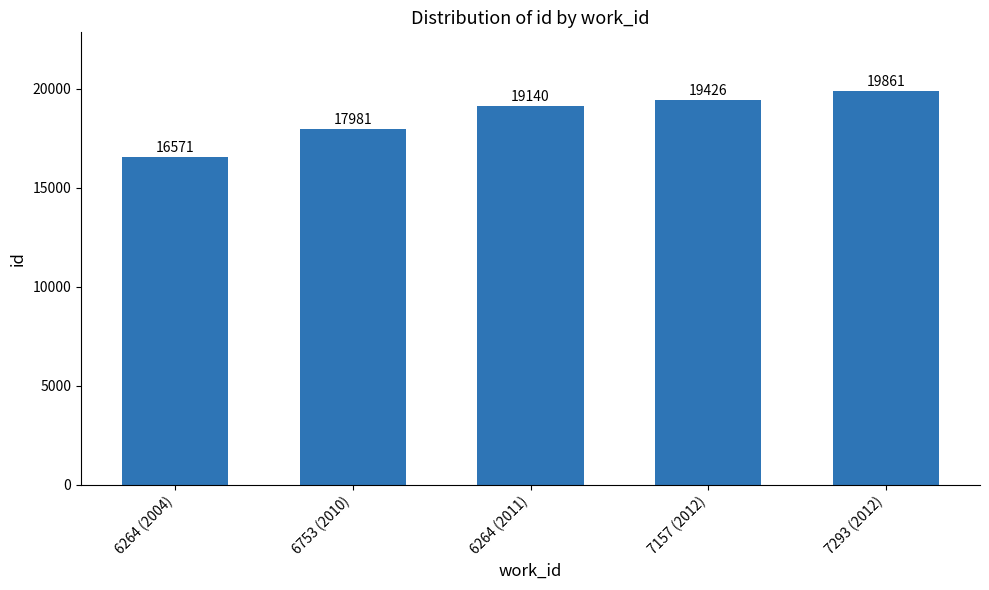

The value at 6264 (2011) is 19140. True or false?

True